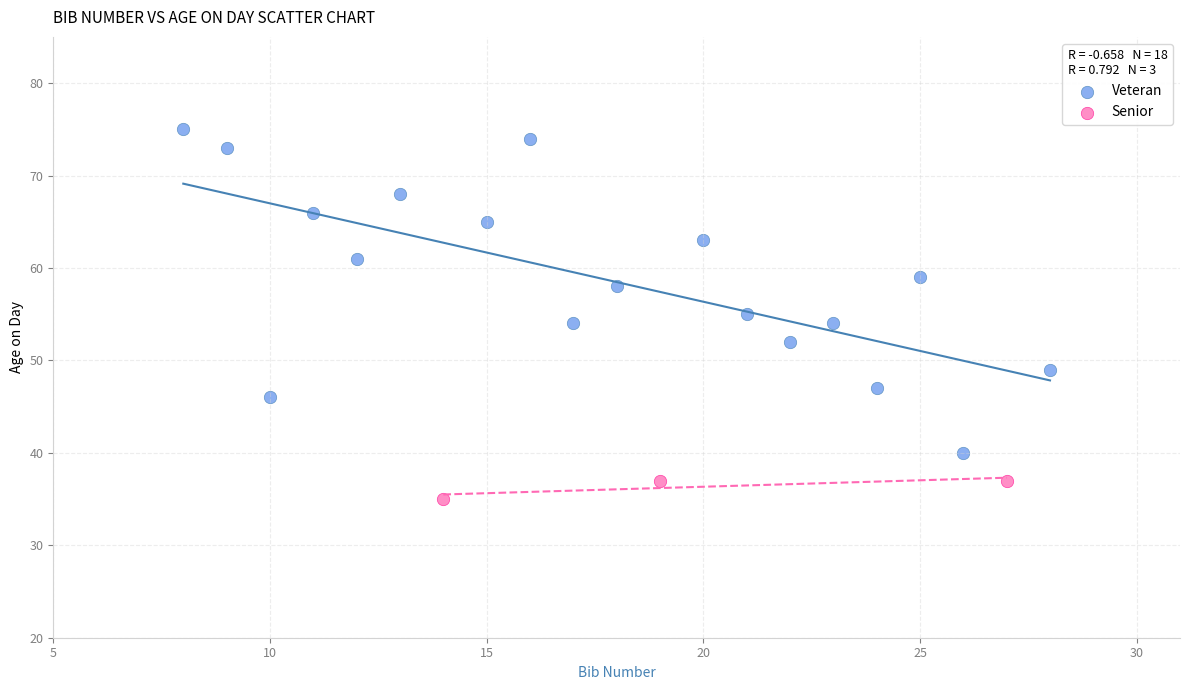

Which series contains the highest Y value?

Veteran